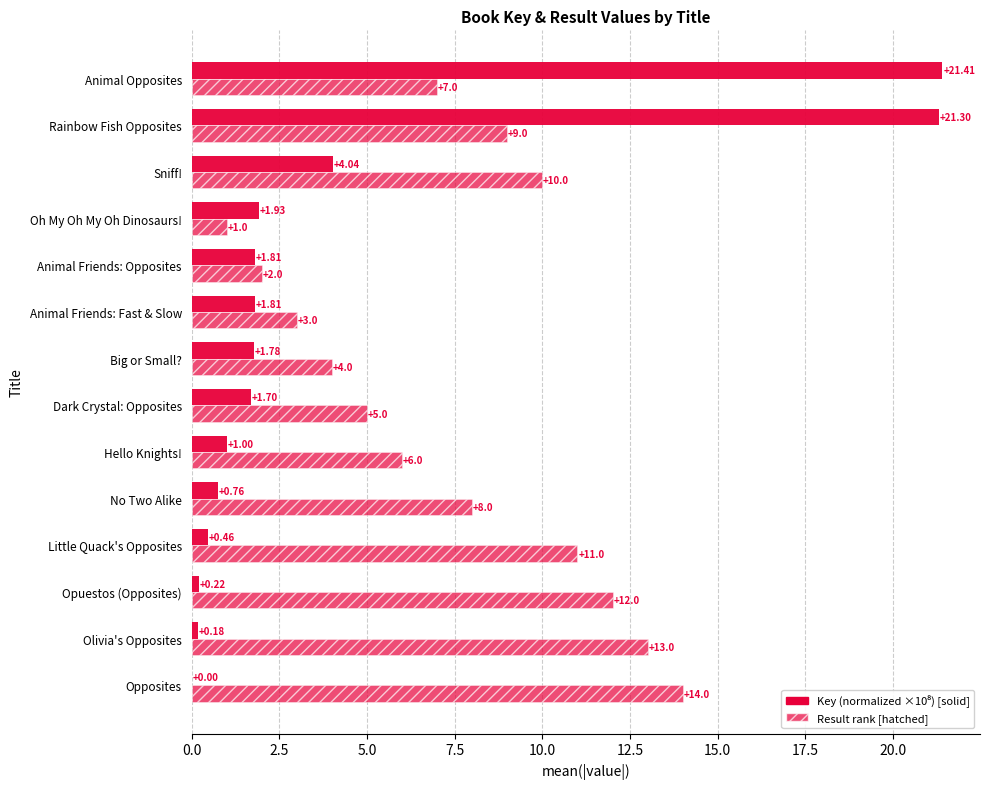

The value of Result (rank) at Opposites is 14.0. True or false?

True